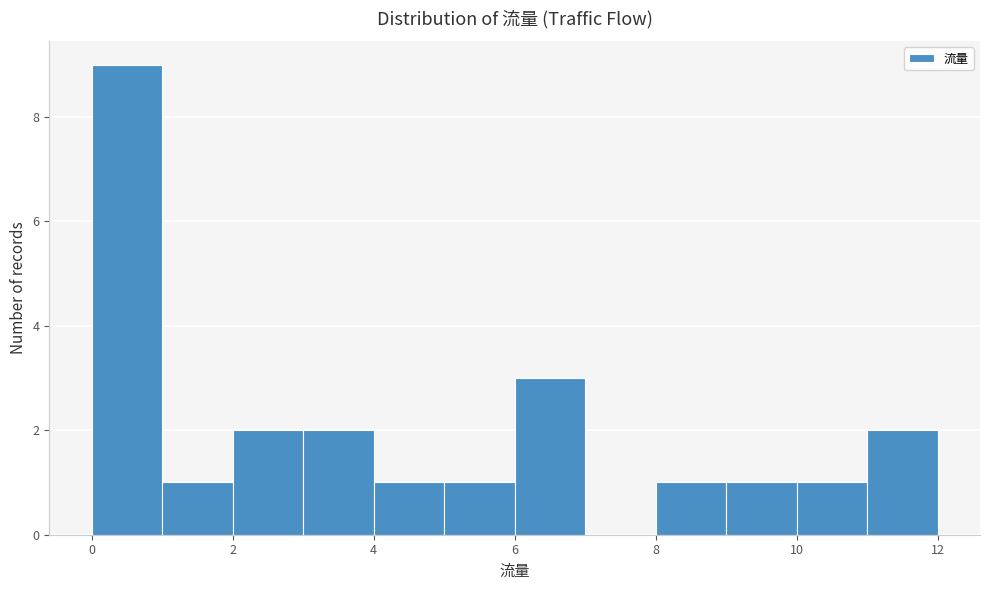

Reading left to right, list every bar in this chart as the range it spans on the x-axis followed by its height. The values are not printed on the chart, so give them approximately, as read against the axis.

0 to 1: 9
1 to 2: 1
2 to 3: 2
3 to 4: 2
4 to 5: 1
5 to 6: 1
6 to 7: 3
7 to 8: 0
8 to 9: 1
9 to 10: 1
10 to 11: 1
11 to 12: 2